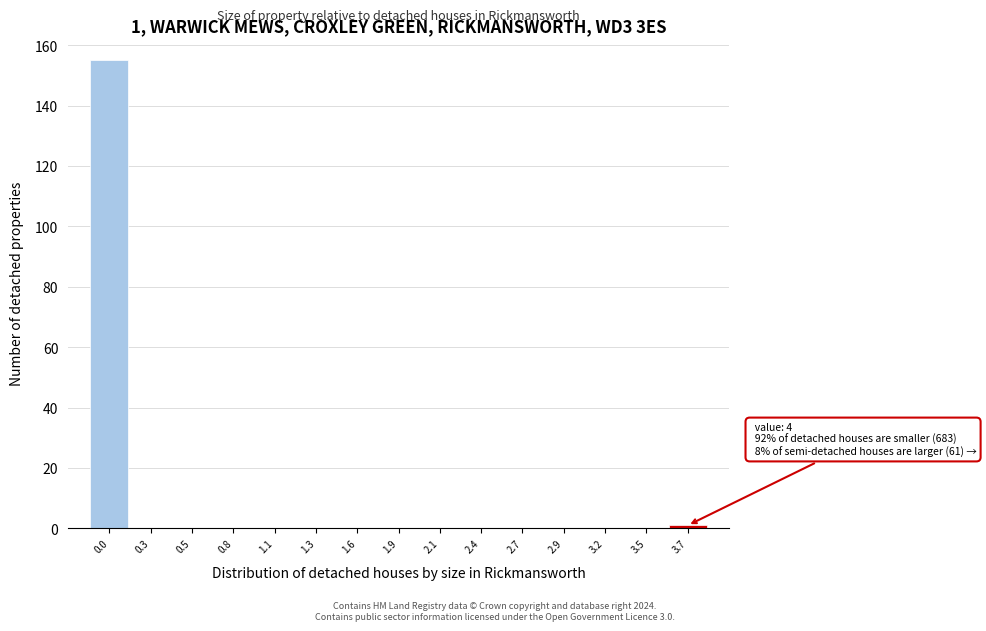

Reading left to right, what are all the values shown in this chart?

0.0=155	0.3=0	0.5=0	0.8=0	1.1=0	1.3=0	1.6=0	1.9=0	2.1=0	2.4=0	2.7=0	2.9=0	3.2=0	3.5=0	3.7=1